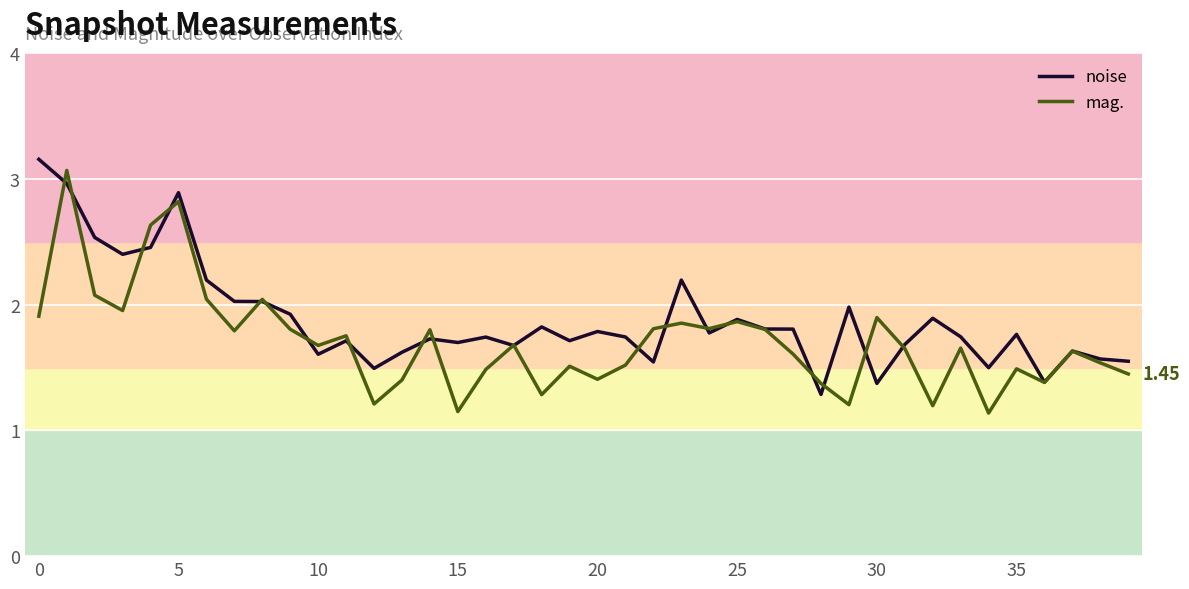

Rank the series by their average value, from lowest to highest.

mag., noise